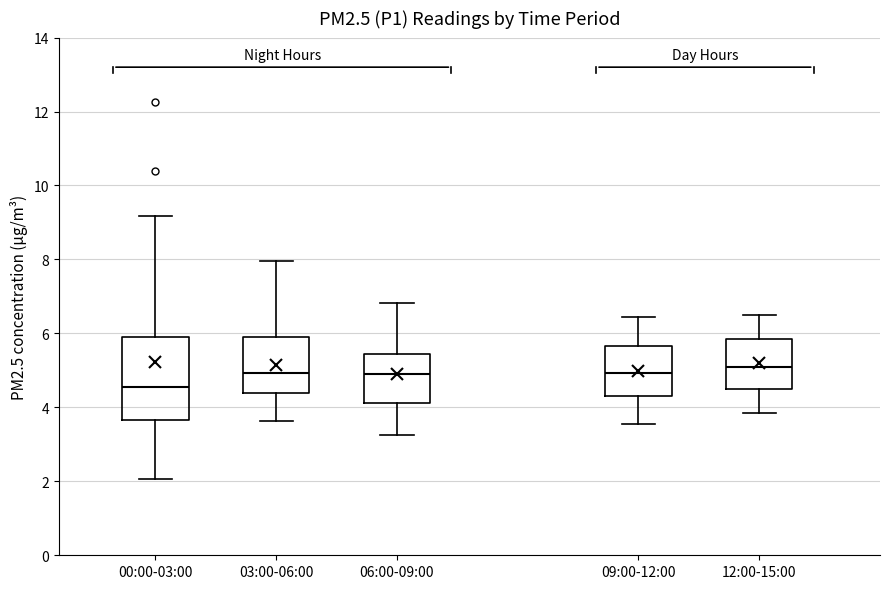

Reading left to right, transcribe this box plot: for each box, give where its median line is, the range the box spans, and where its two whiskers end, as read against the y-axis. The values are not printed on the chart, so give them approximately, as read against the axis.

00:00-03:00: median 4.6, box 3.6 to 6.0, whiskers 2.0 to 9.2
03:00-06:00: median 5.0, box 4.4 to 6.0, whiskers 3.6 to 8.0
06:00-09:00: median 5.0, box 4.2 to 5.4, whiskers 3.2 to 6.8
09:00-12:00: median 5.0, box 4.4 to 5.6, whiskers 3.6 to 6.4
12:00-15:00: median 5.2, box 4.6 to 5.8, whiskers 3.8 to 6.6